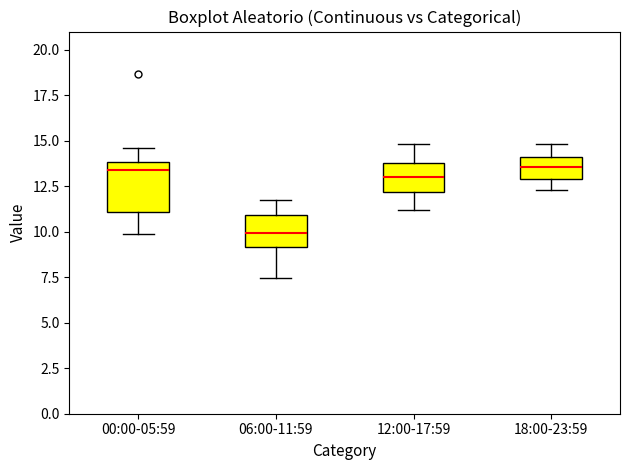

Where is the upper edge of the box for 00:00-05:59 on the y-axis? The values are not printed on the chart, so give them approximately, as read against the axis.

14.0